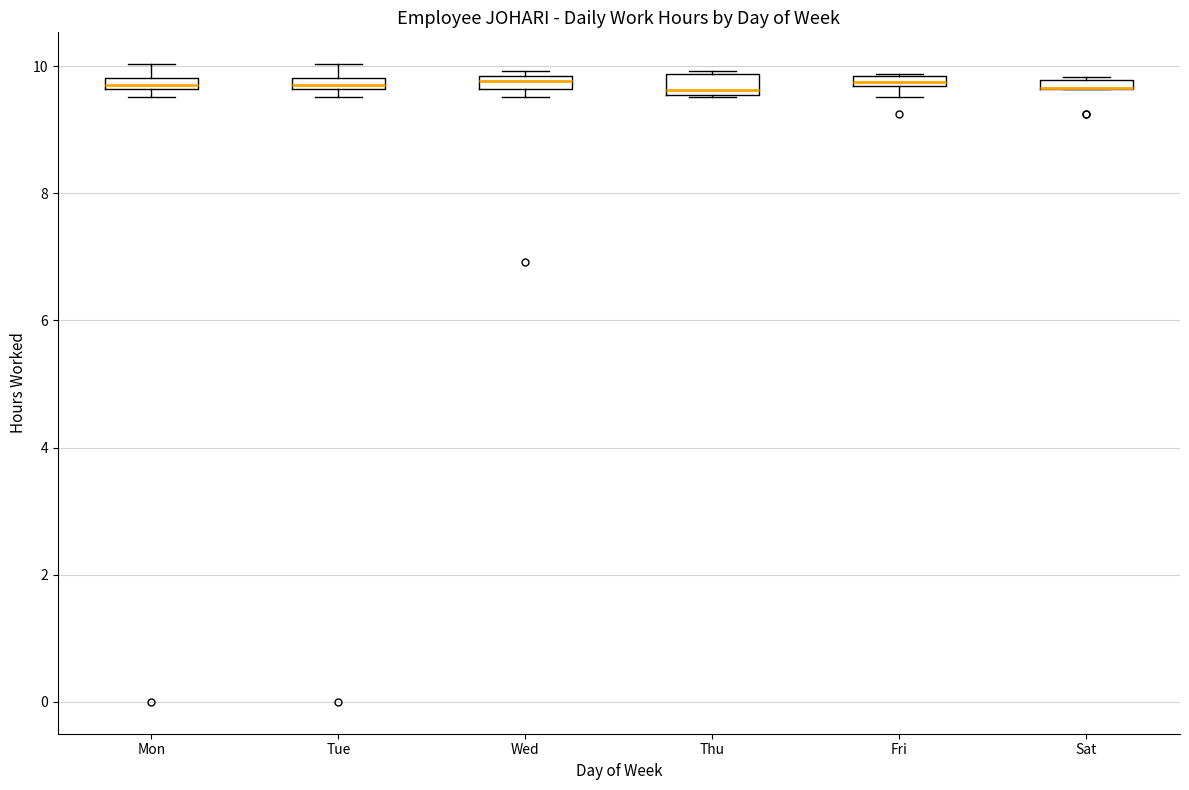

Where is the lower edge of the box for Mon on the y-axis? The values are not printed on the chart, so give them approximately, as read against the axis.

9.6